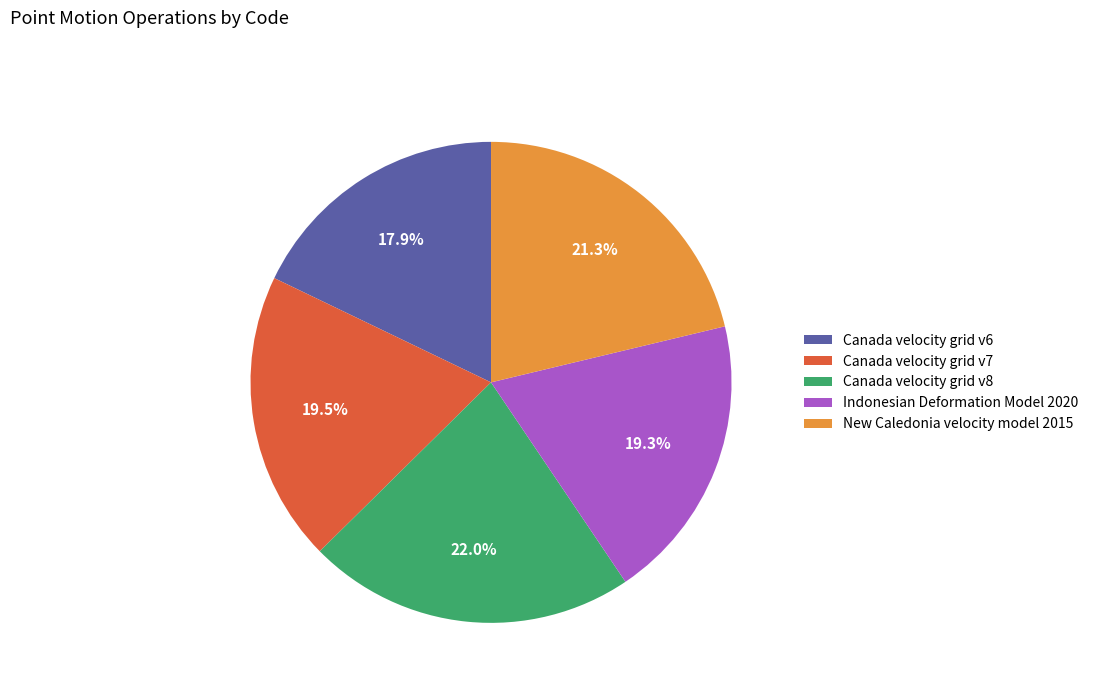

True or false: New Caledonia velocity model 2015 accounts for 21% of the total.

True